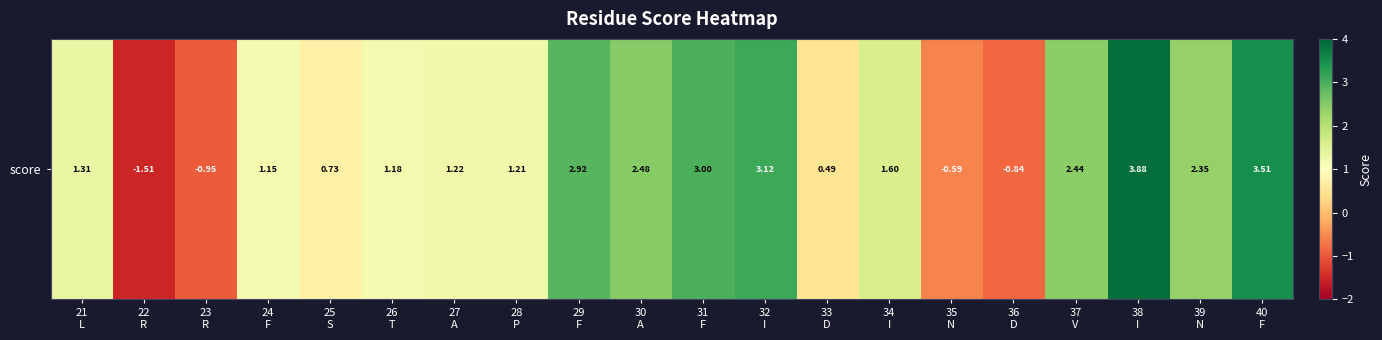

How many data points does each series have?

20